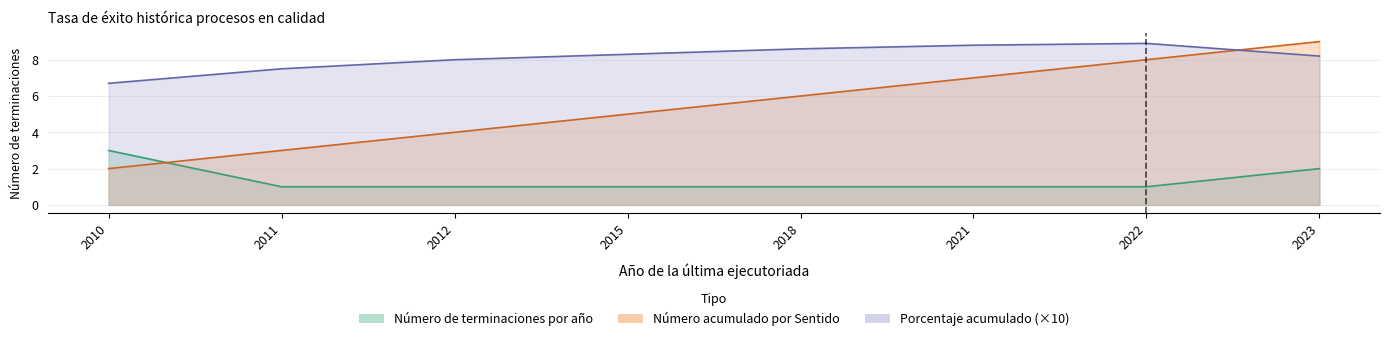

Which category has the lowest value across all series?

2011